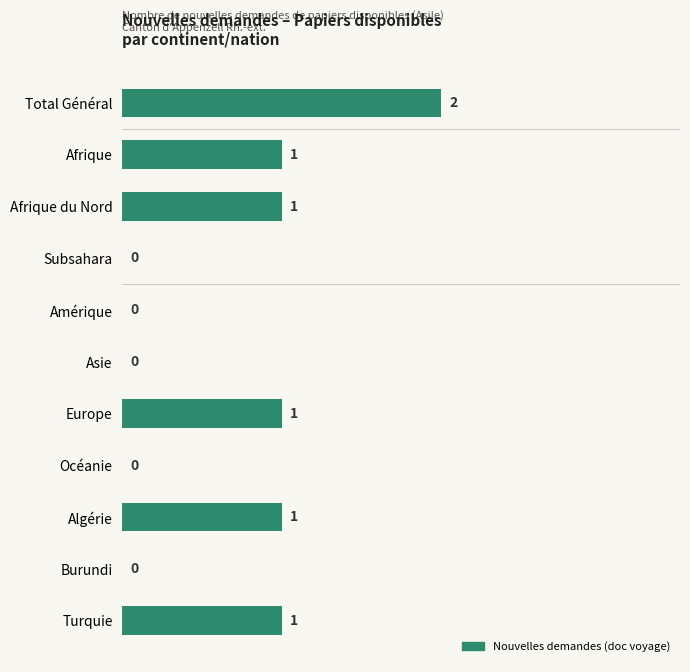

What is the sum of all values?

7